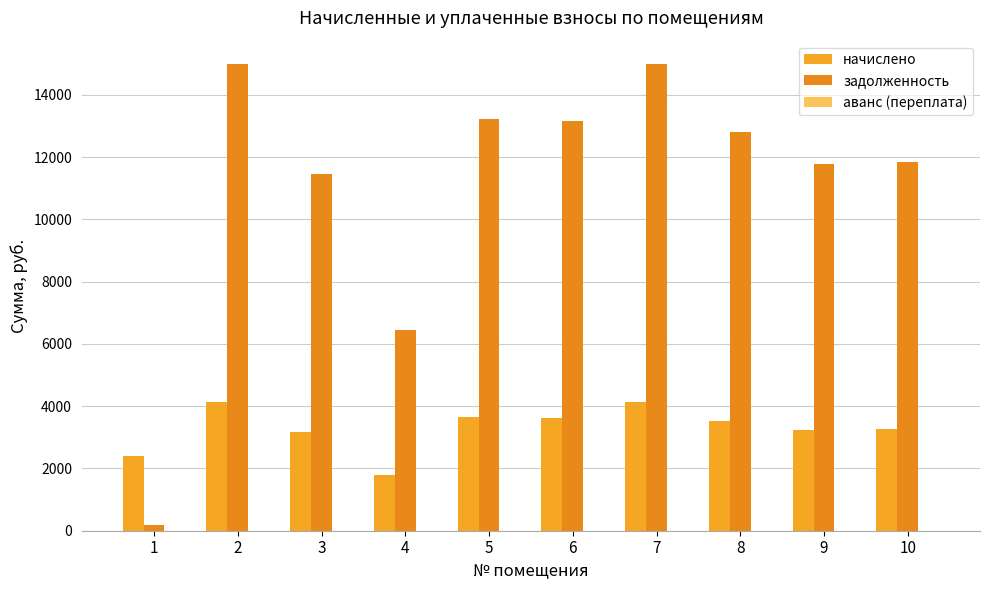

How many series are shown in this chart?

2